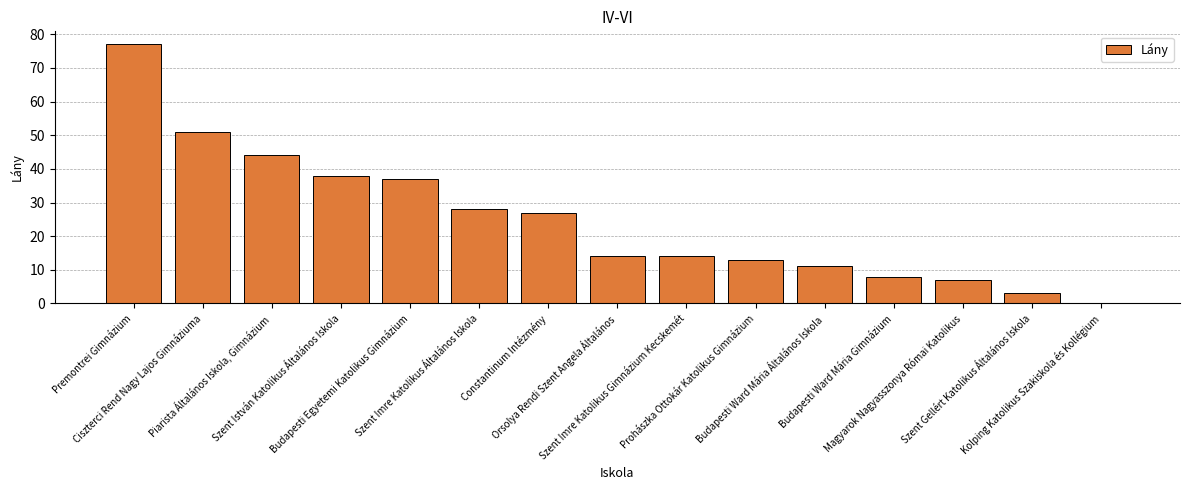

What is the sum of the values at Budapesti Ward Mária Általános Iskola and Orsolya Rendi Szent Angela Általános?

25